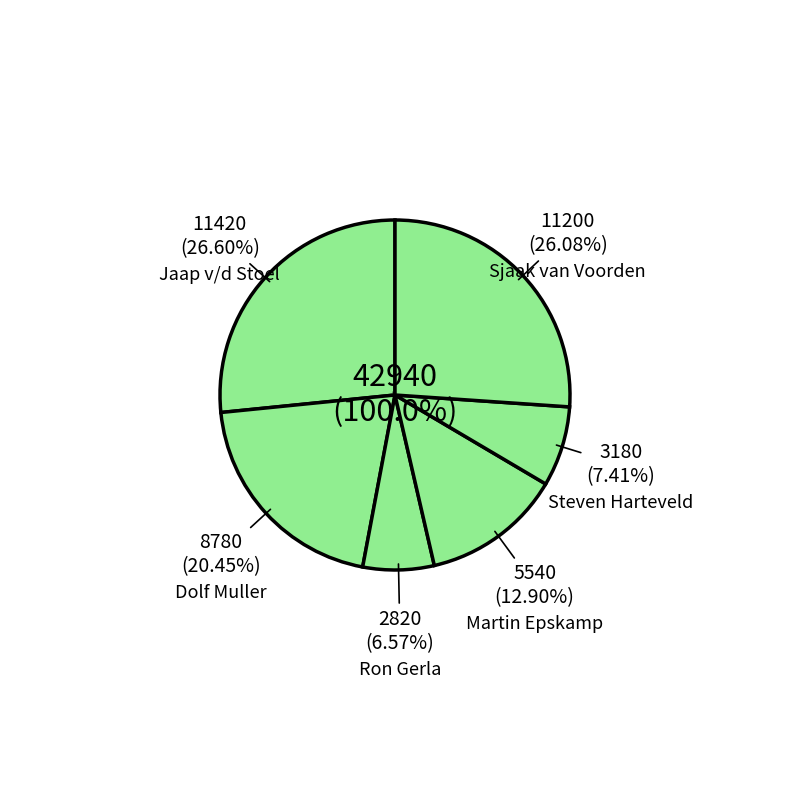

Which has a higher value, Steven Harteveld or Martin Epskamp?

Martin Epskamp